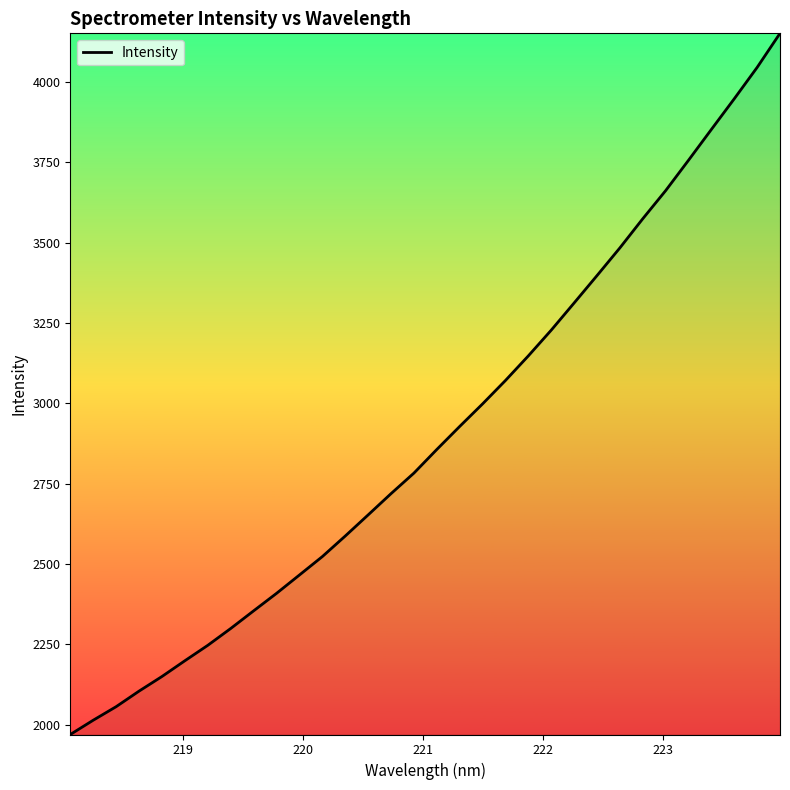

What is the greatest value displayed?

4151.1